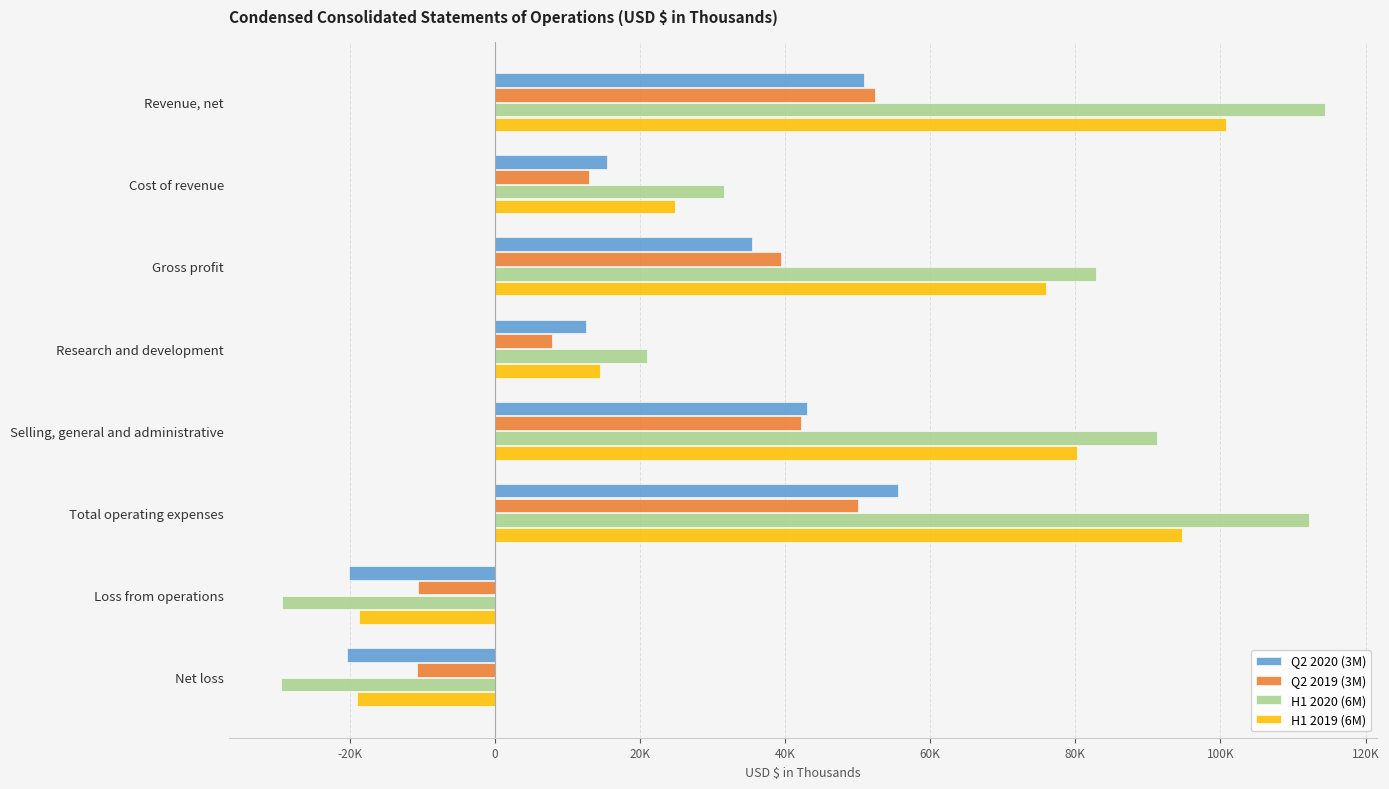

Which series has the largest total across all categories?

H1 2020 (6M)